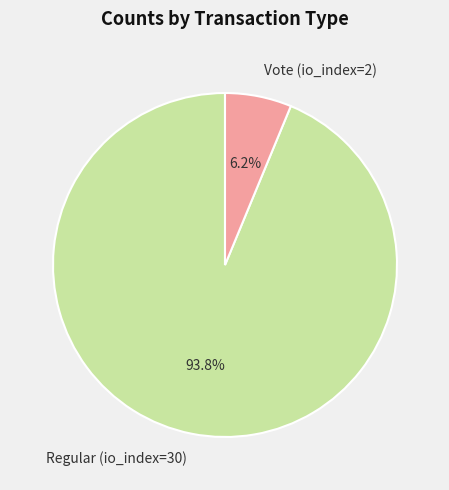

Rank the categories by value from highest to lowest.

Regular (io_index=30), Vote (io_index=2)